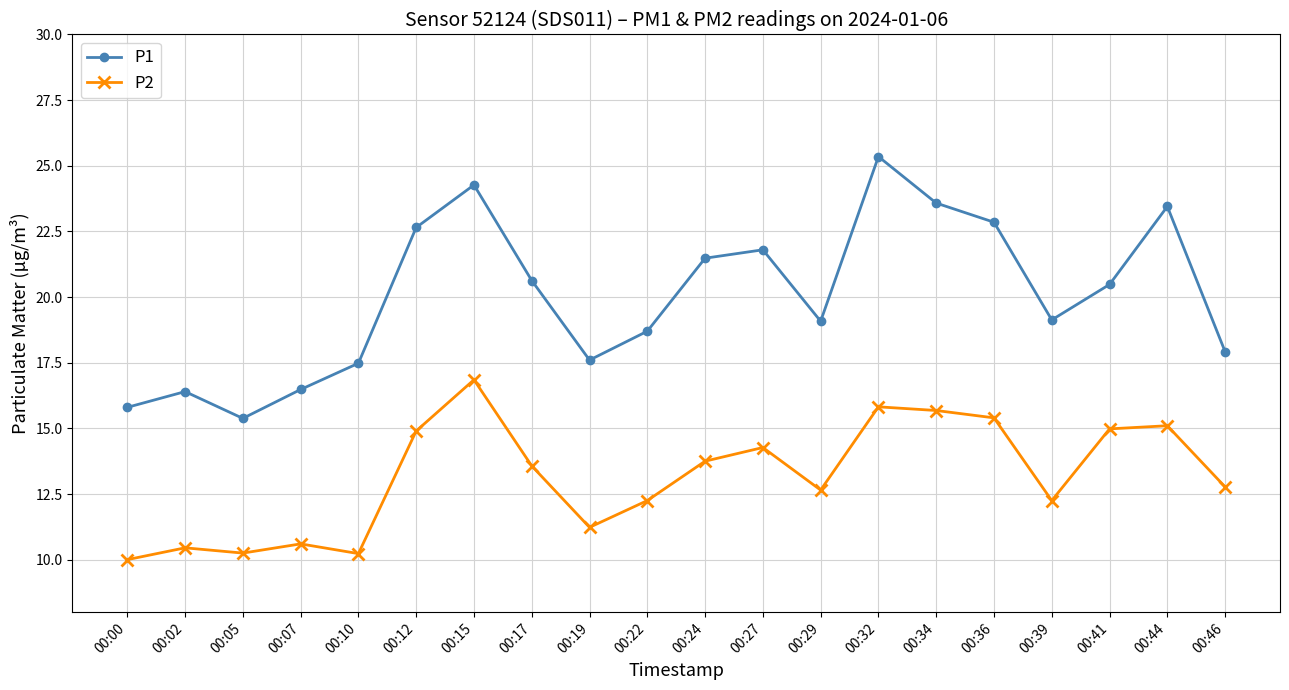

What are all the series names shown in the legend?

P1, P2